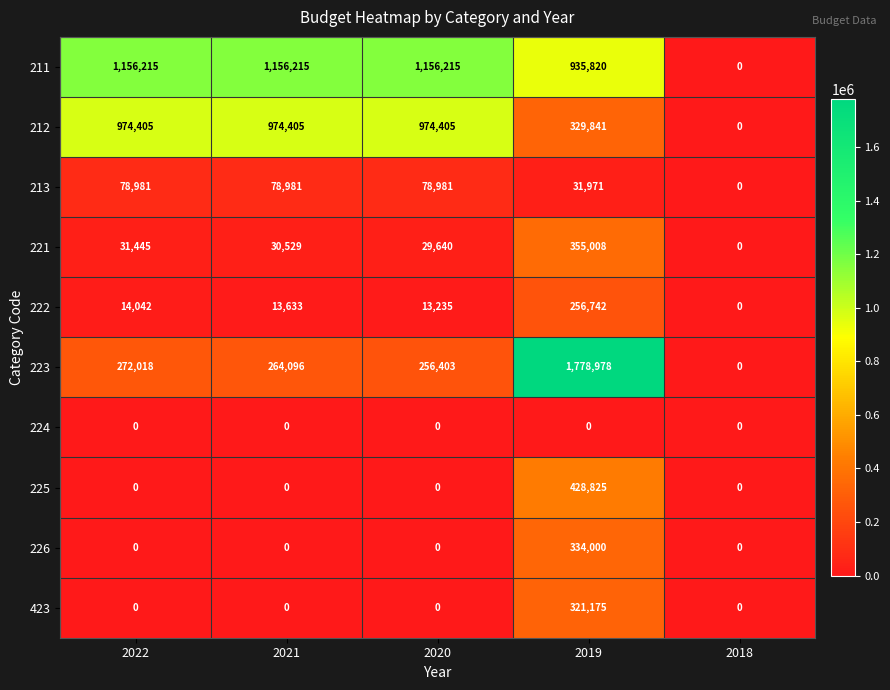

At which category is the sum across all series the highest?

2019